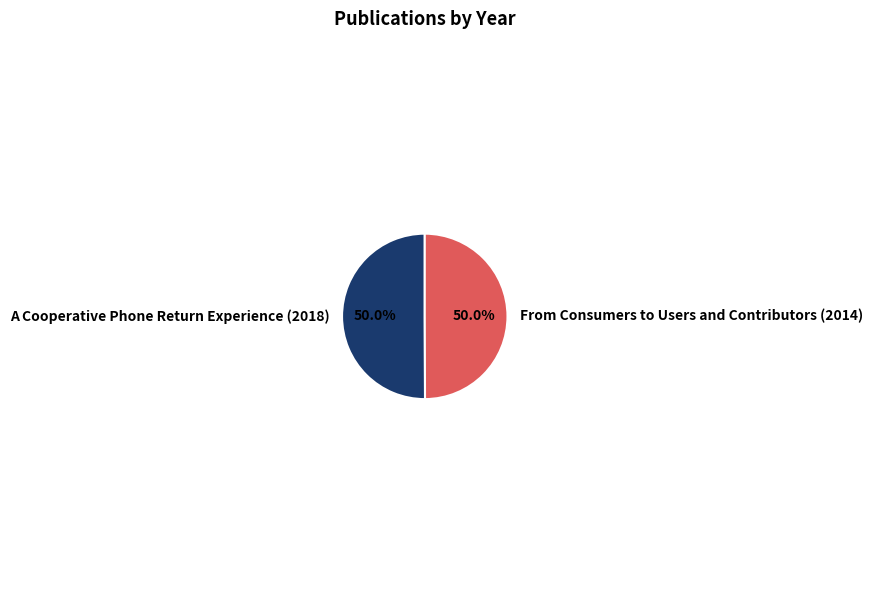

To the nearest percent, what percentage of the pie is From Consumers to Users and Contributors (2014)?

50%